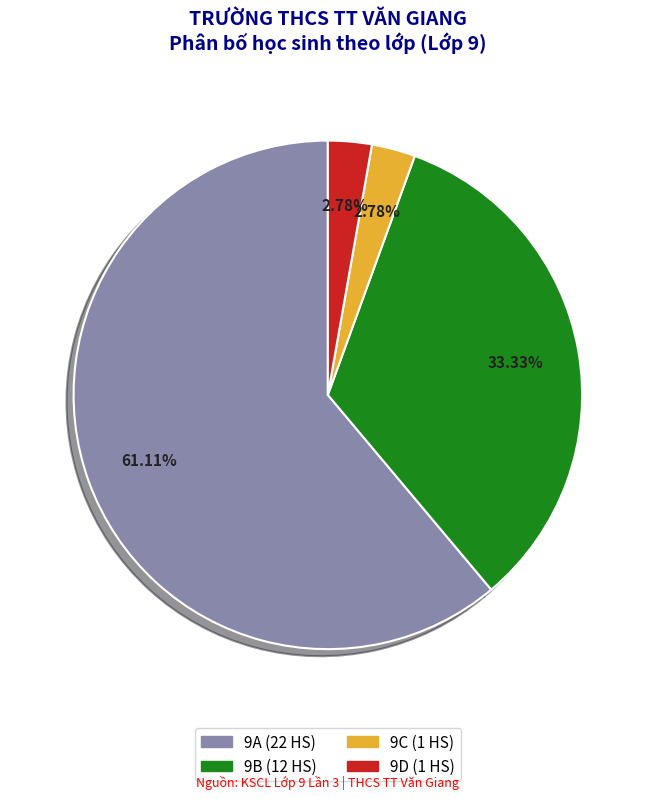

What percentage is NOT represented by 9B?

66.7%